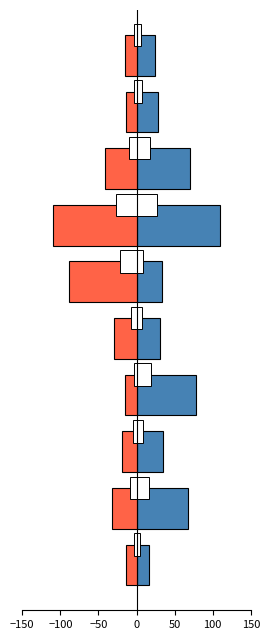

What is the minimum value for Цена?

-110.0